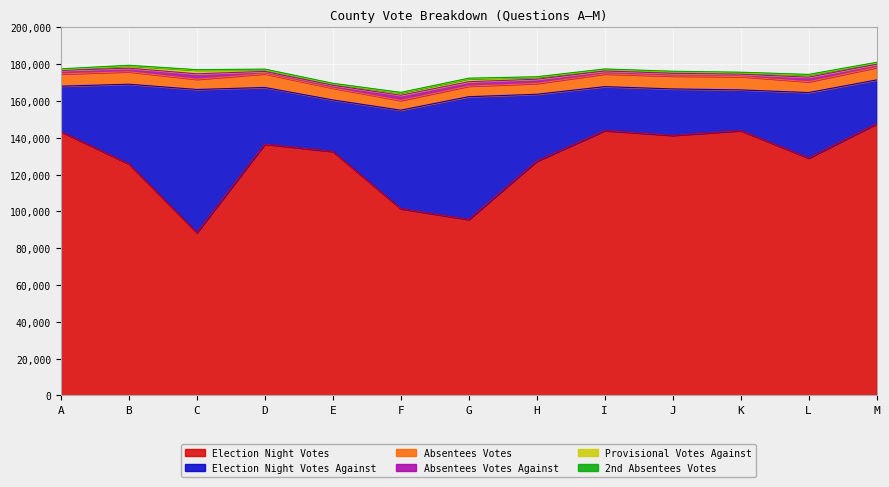

How many lines are shown in the chart?

6